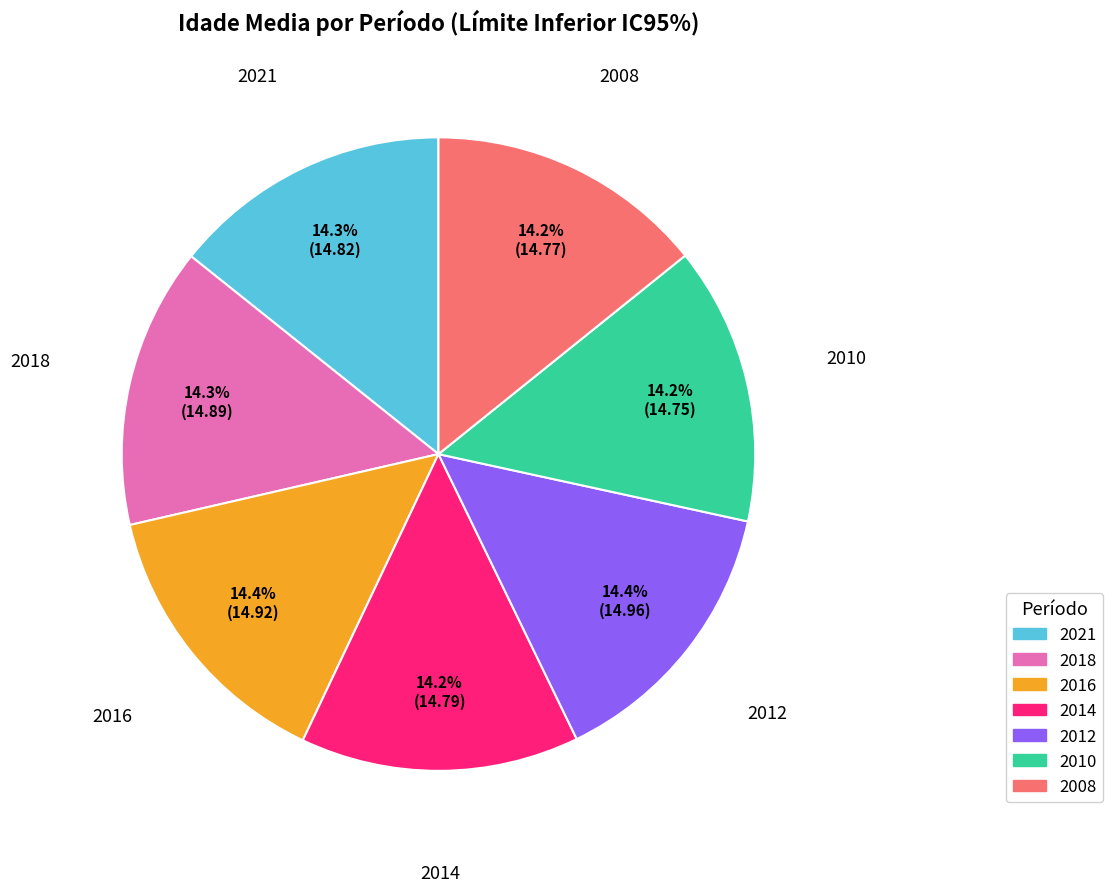

To the nearest percent, what is the average slice percentage?

14%